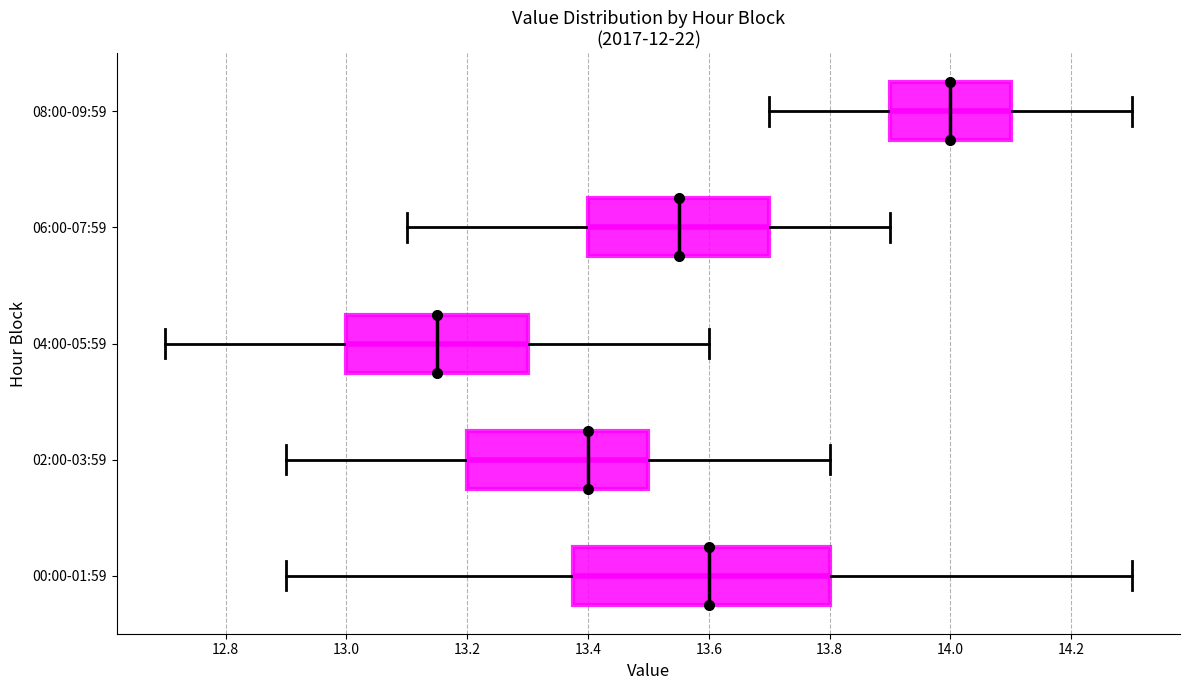

Which box's median line is the furthest to the right?

08:00-09:59